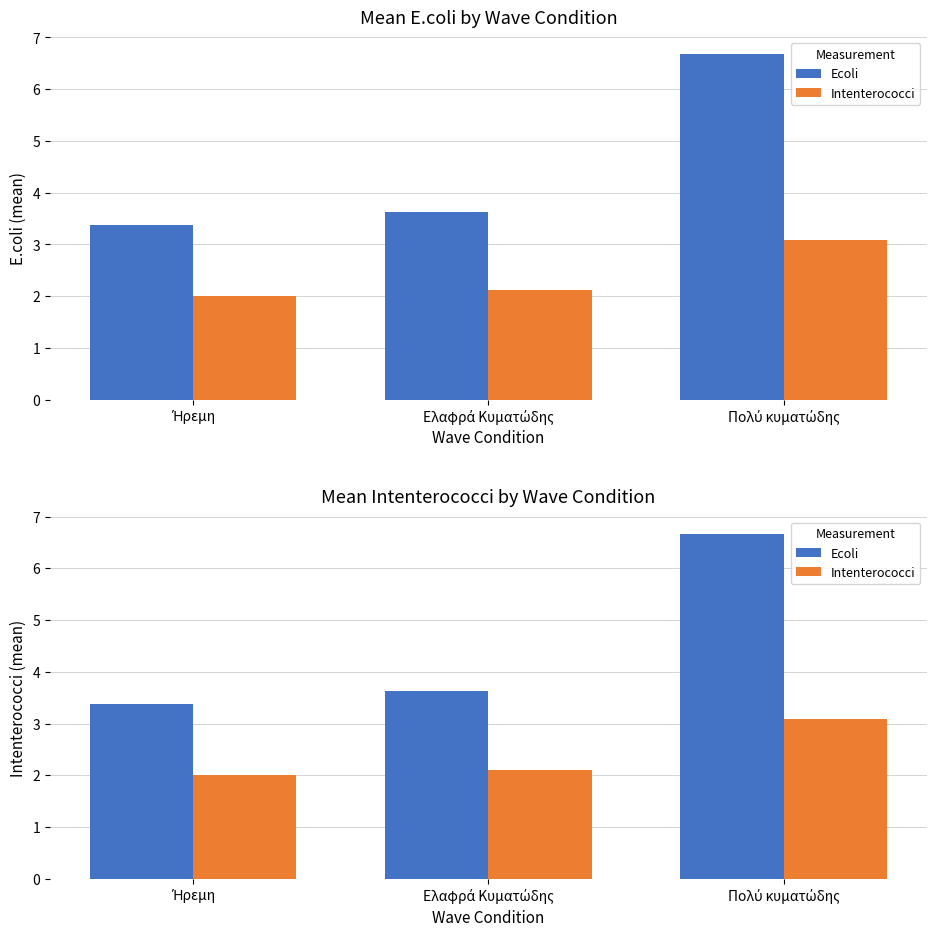

At which category is the sum across all series the highest?

Πολύ κυματώδης